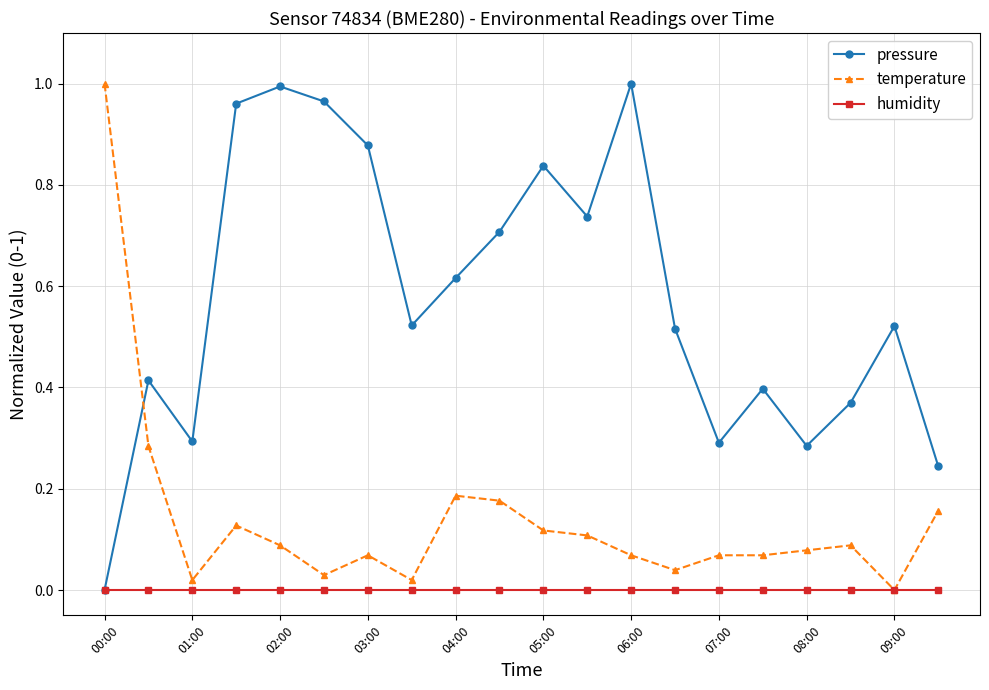

True or false: pressure has more than 2 points higher than both neighbors.

True